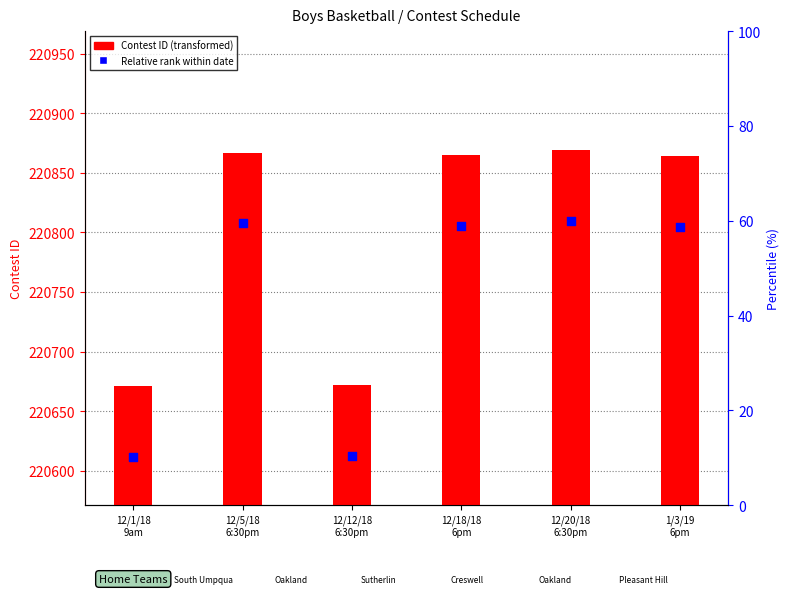

Which series contains the lowest Y value?

Relative rank within date